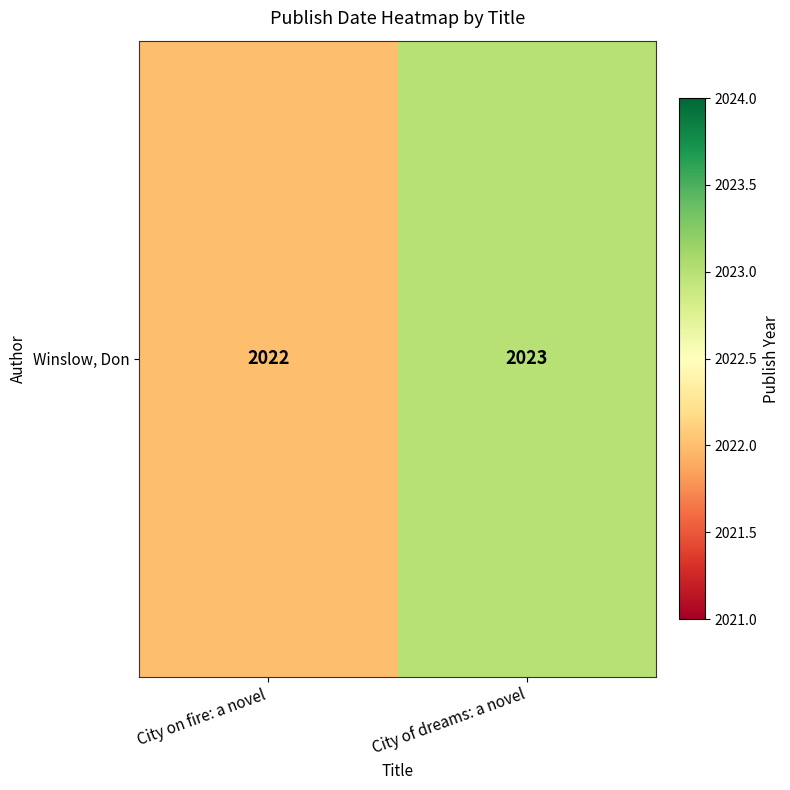

Reading left to right, transcribe all the data shown in this chart.

2022	2023